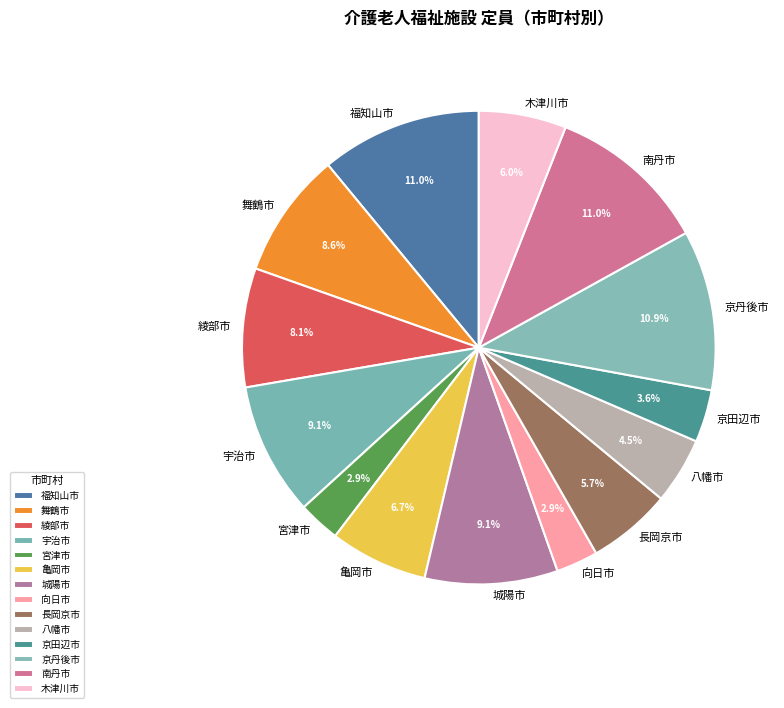

The 向日市 slice represents 3% of the pie. True or false?

True